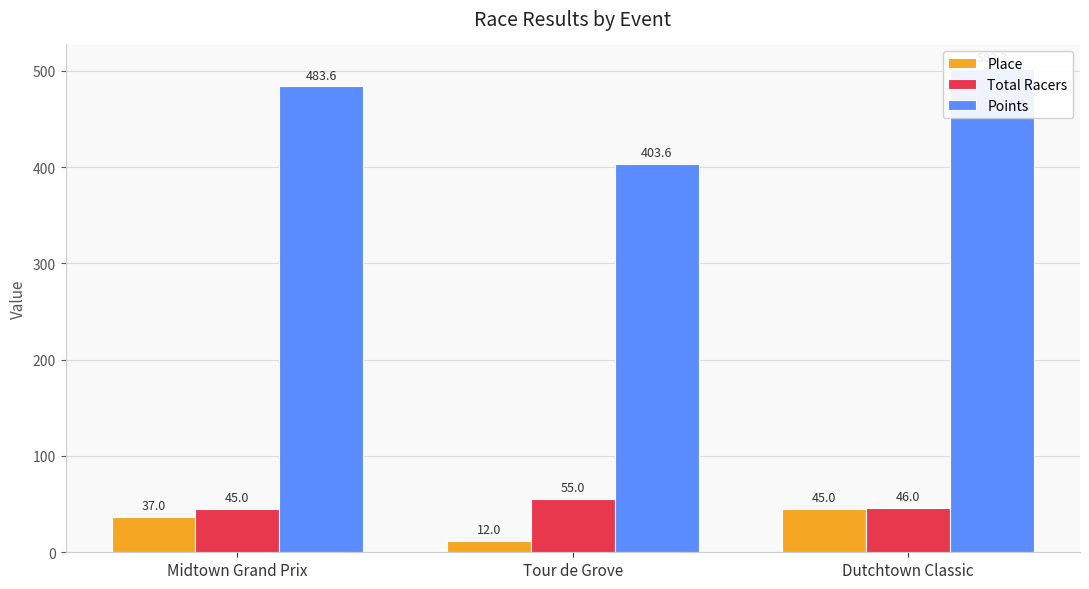

True or false: Points has a value of 245.8 at Tour de Grove.

False